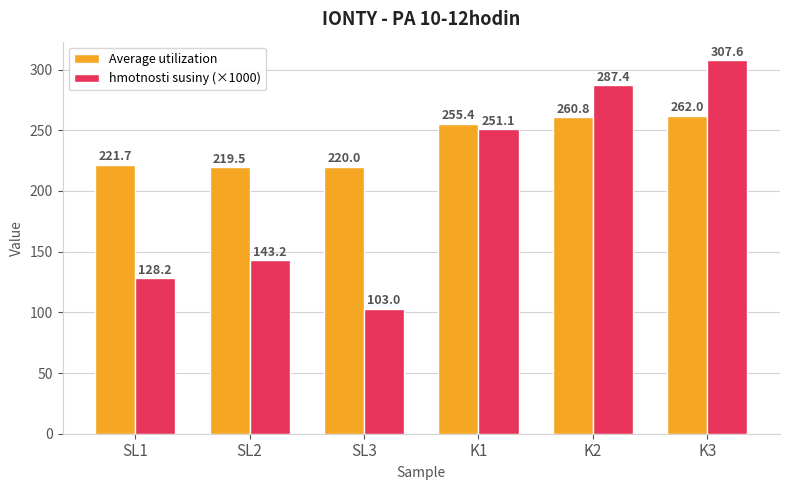

Count the number of categories in the chart.

6